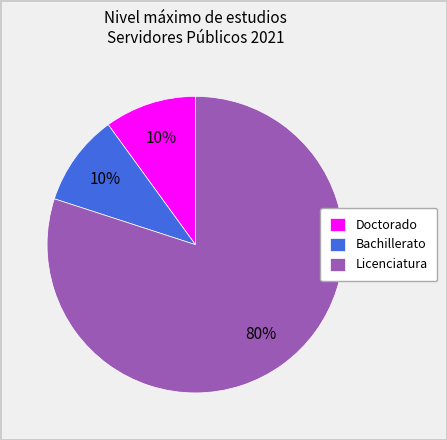

What is the largest slice in the pie chart?

Licenciatura